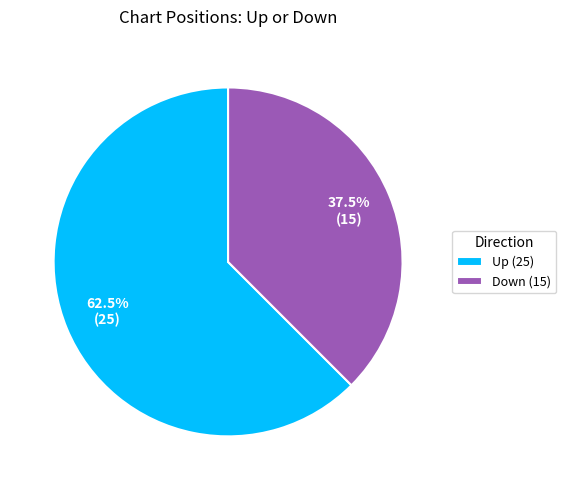

Which has a higher value, Up or Down?

Up